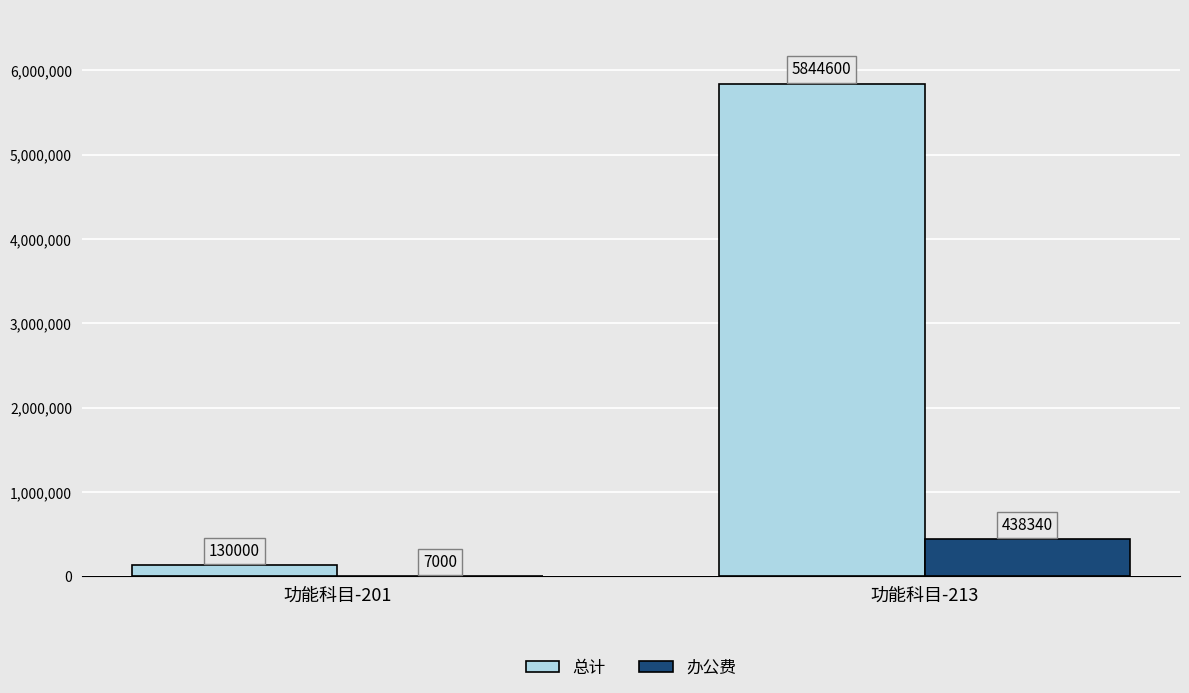

What is the total value across all series at 功能科目-201?

137000